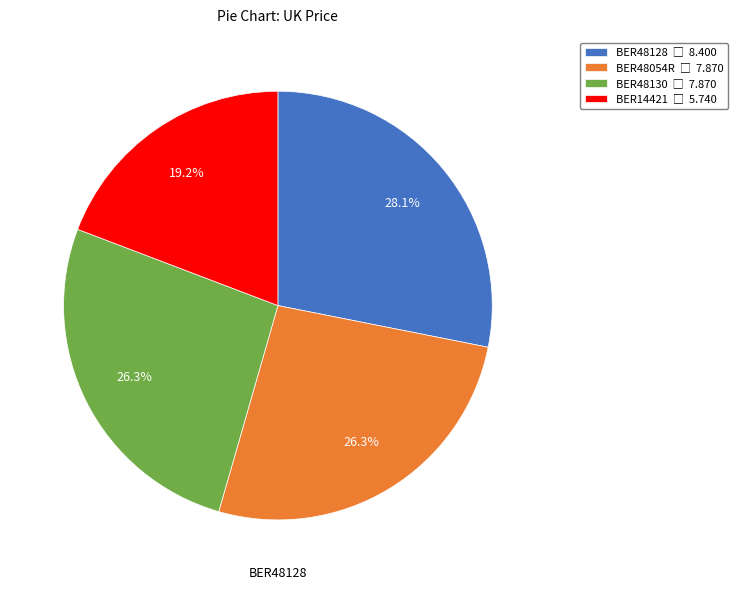

Which category has the biggest portion of the pie?

BER48128